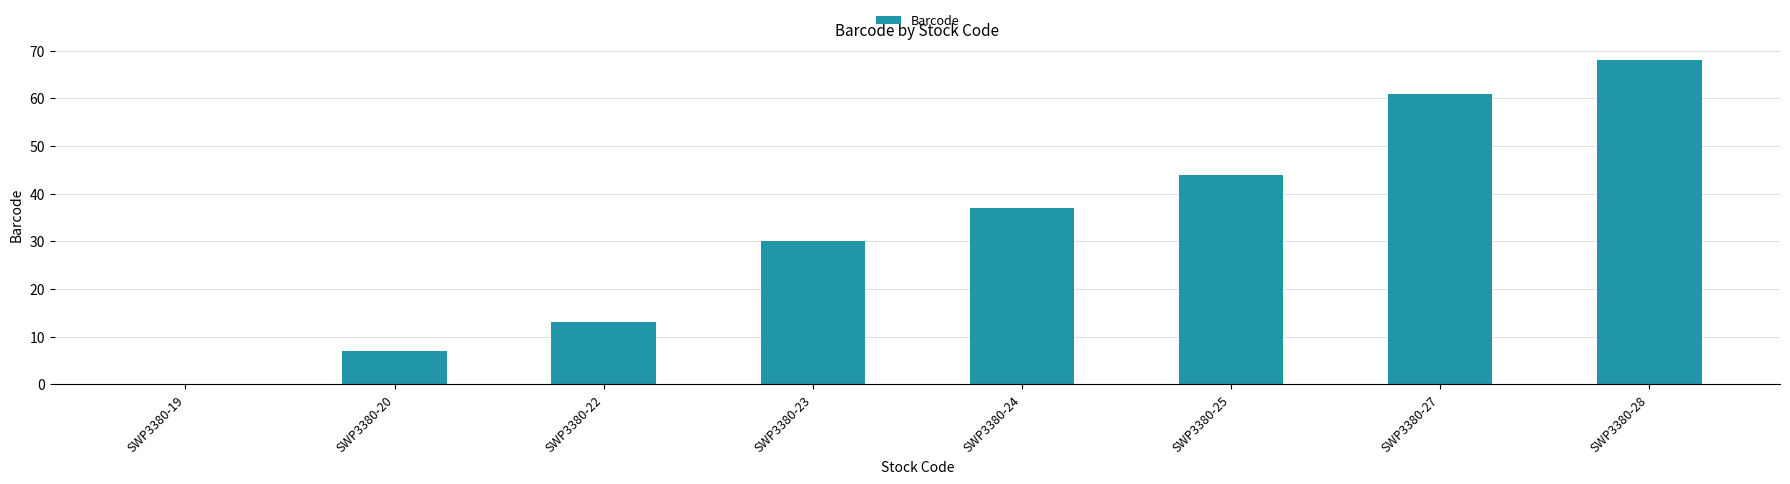

What is the approximate value at SWP3380-22?

13